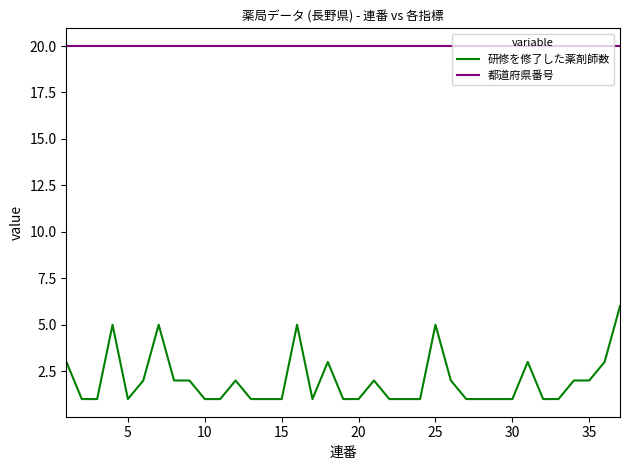

What is the lowest value of the 都道府県番号 series?

20